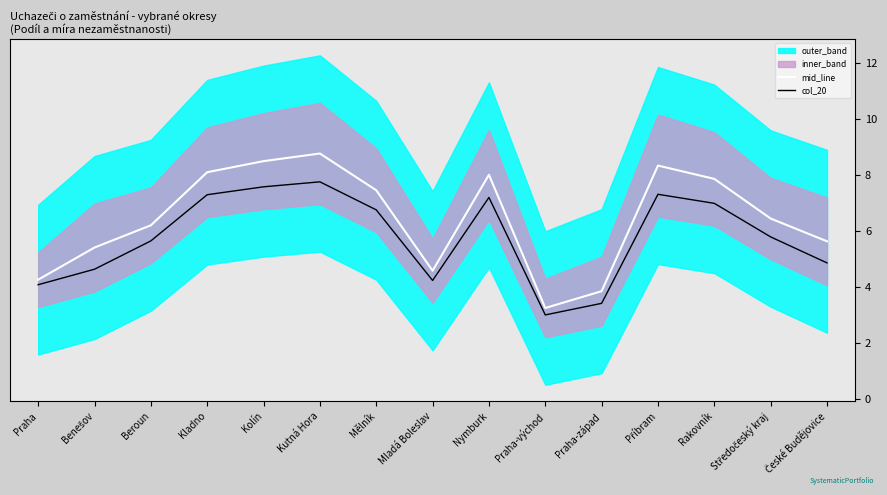

What is the difference between the highest and lowest values at Středočeský kraj?

0.7